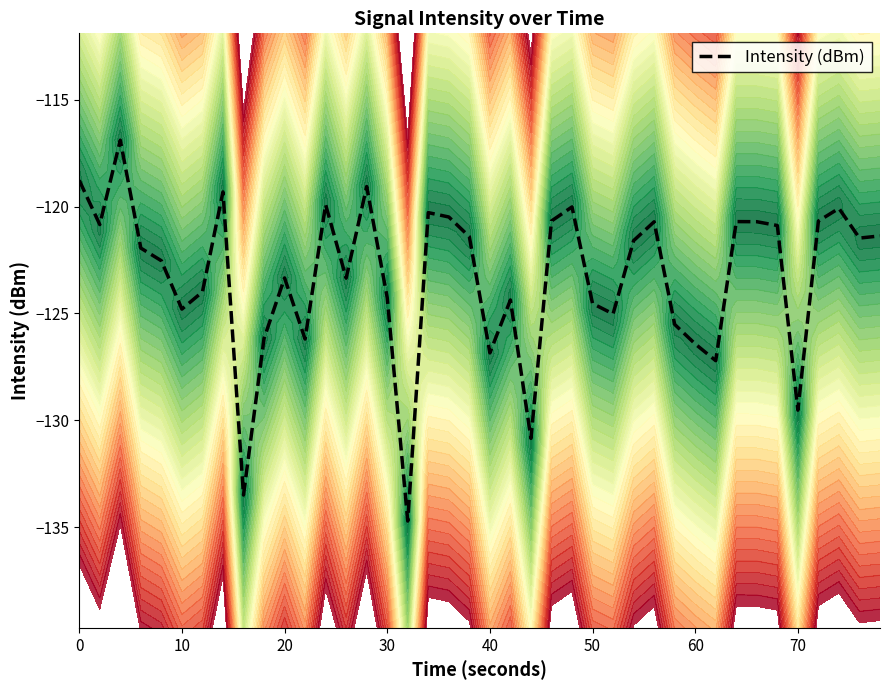

What is the difference between the maximum and minimum values?

17.8